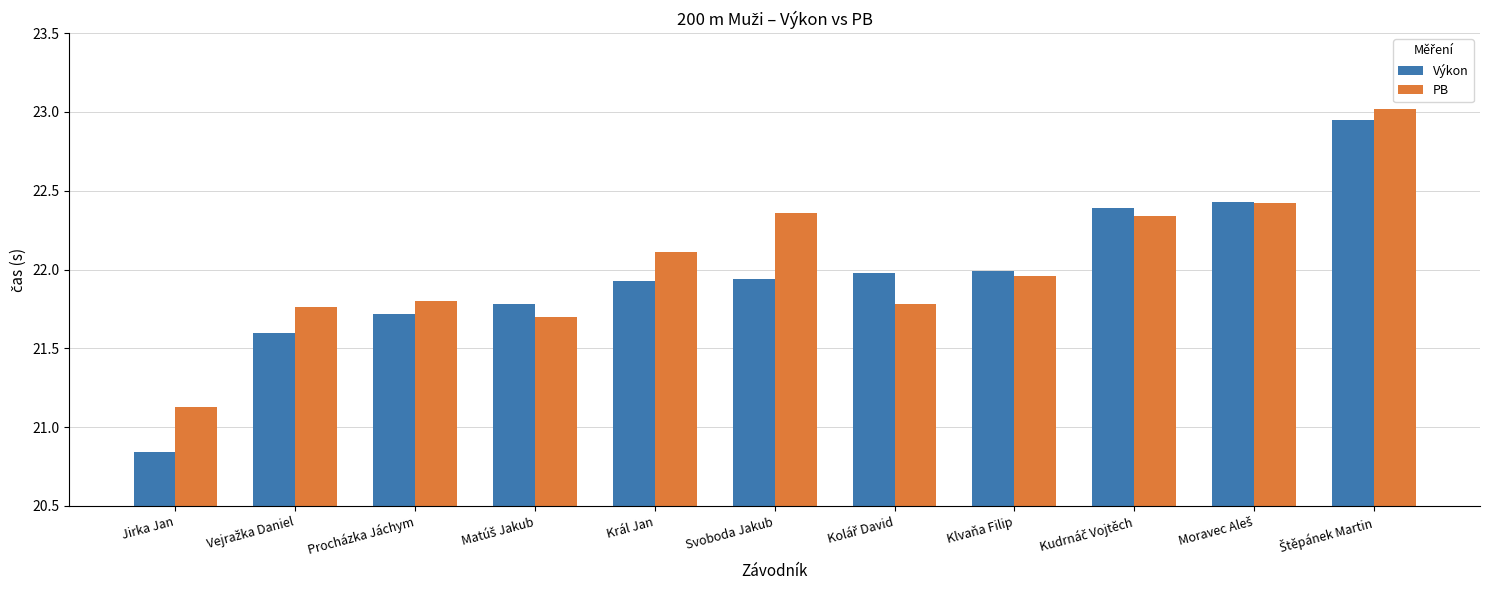

Which category has the lowest value in the Výkon series?

Jirka Jan